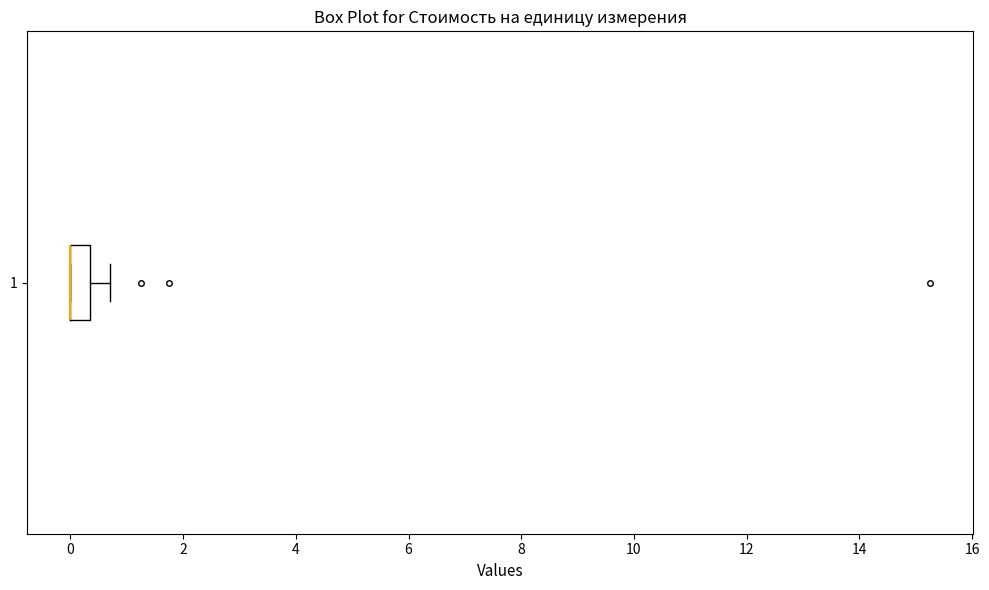

Transcribe this box plot: give where the median line is, the range the box spans, and where the two whiskers end, as read against the x-axis. The values are not printed on the chart, so give them approximately, as read against the axis.

median 0.0 (drawn on the box's left edge), box 0.0 to 0.4, whiskers 0.0 to 0.8